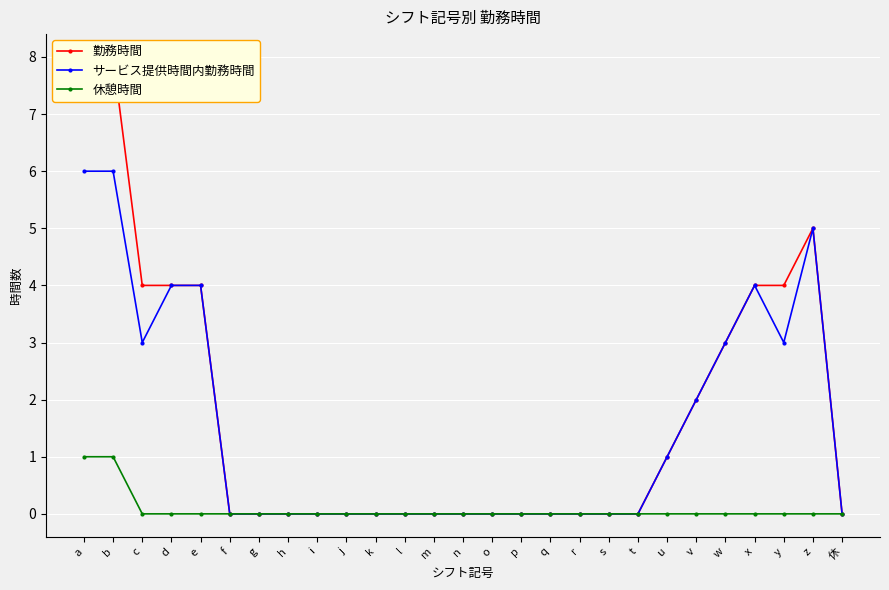

How many lines are shown in the chart?

3